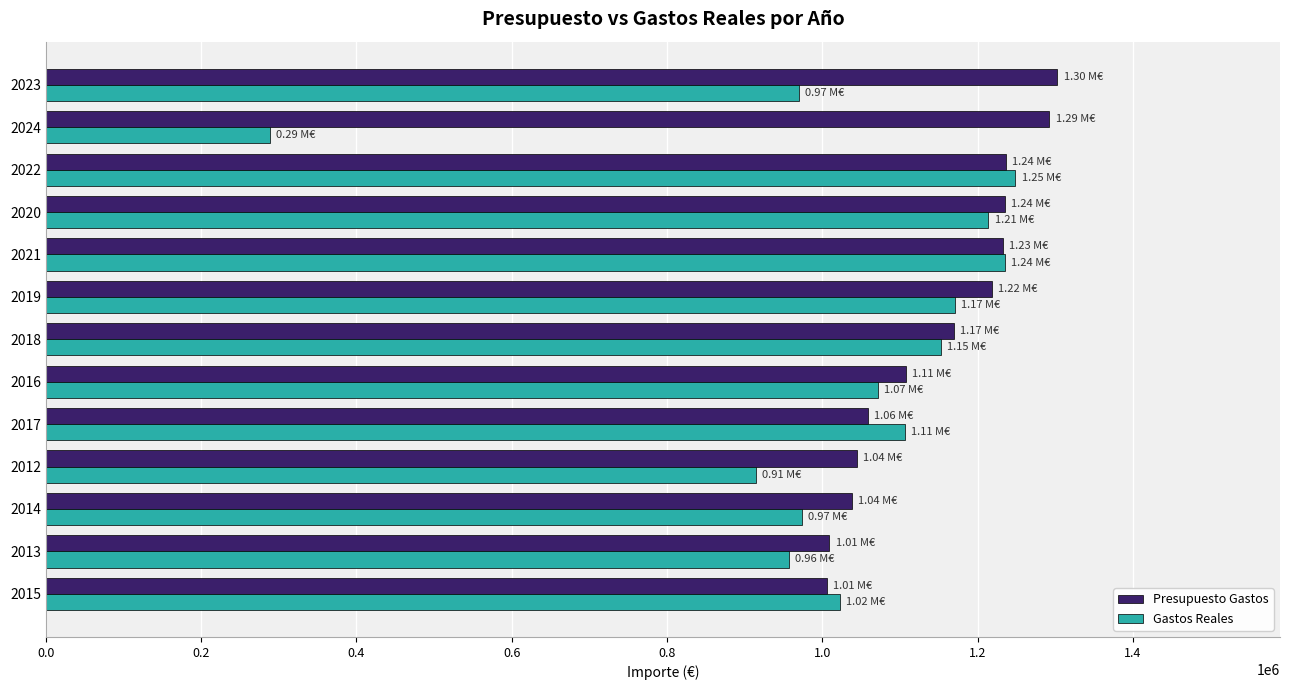

Between 2016 and 2022, which series saw the biggest shift?

Gastos Reales